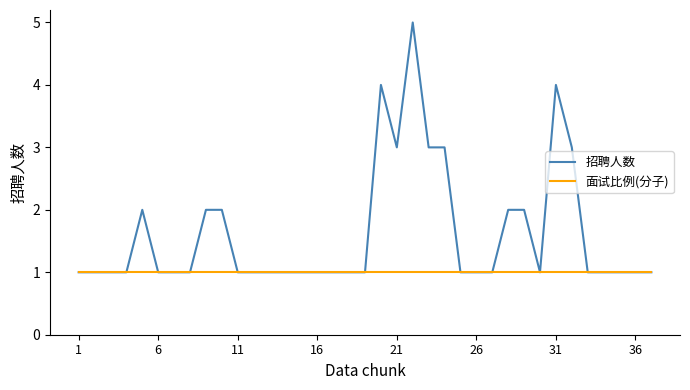

List the series in order of their overall mean, lowest first.

面试比例(分子), 招聘人数